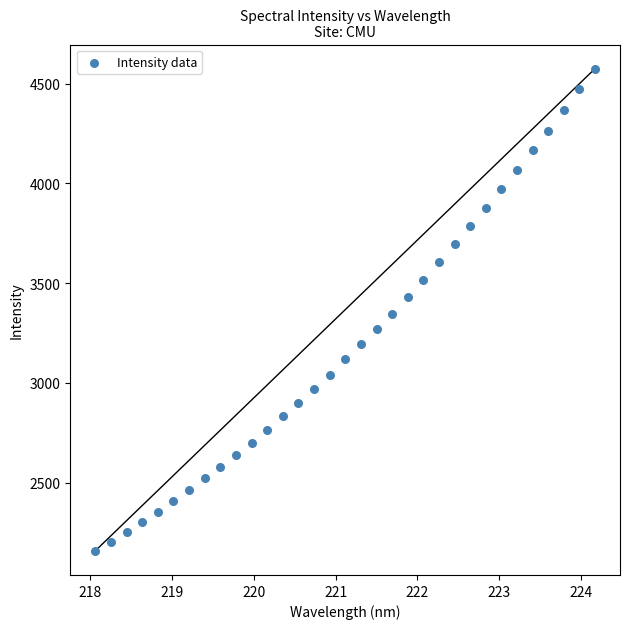

What is the range of X values (max minus min)?

6.1